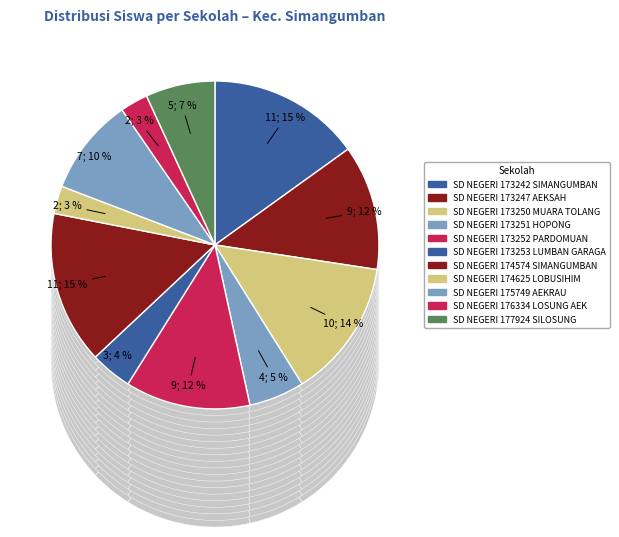

To the nearest percent, what is the difference between the largest and smallest slice percentages?

12%